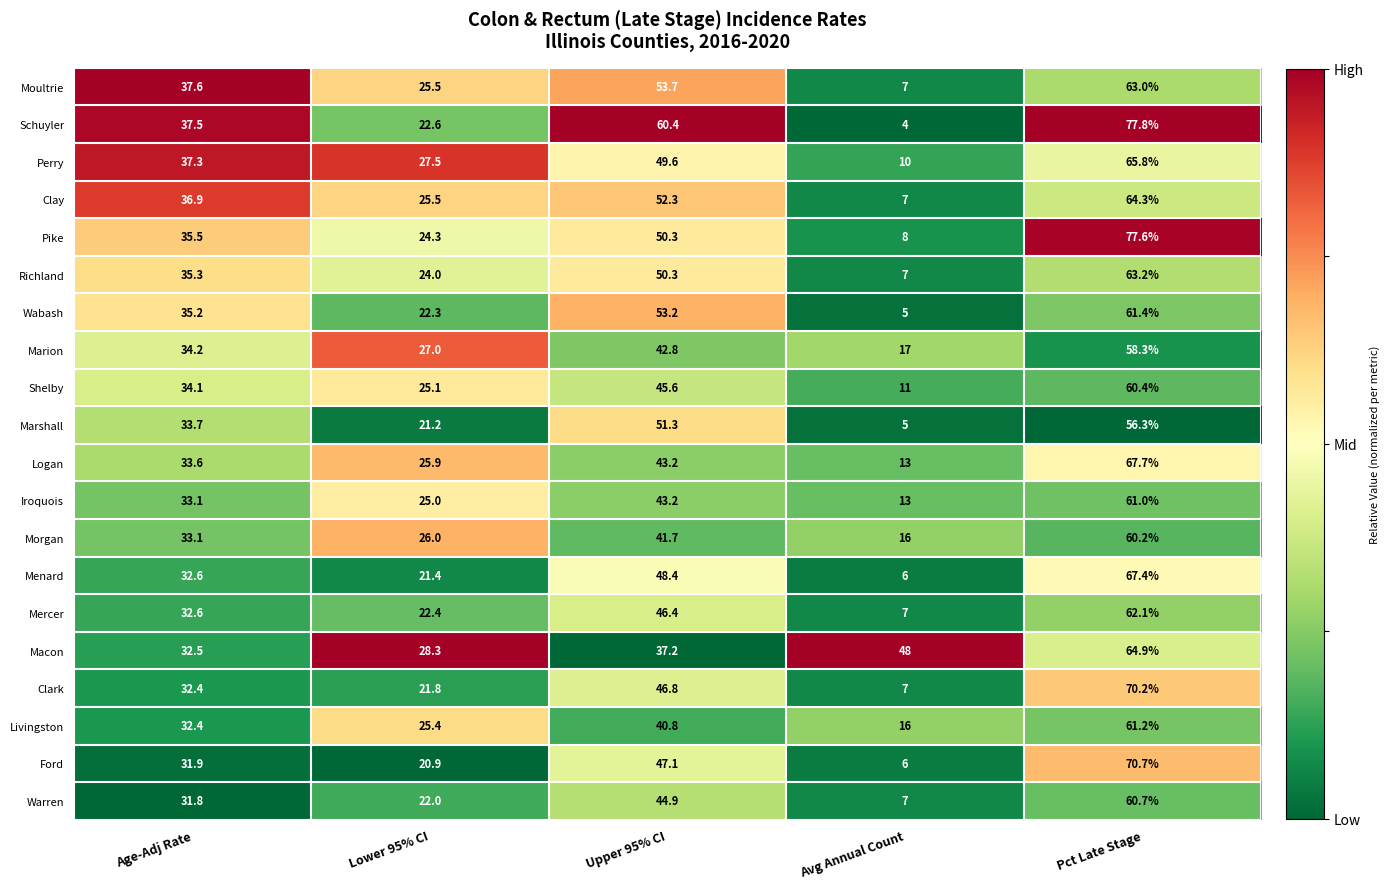

At Pct Late Stage, list the series in order from smallest to largest.

Marshall, Marion, Morgan, Shelby, Warren, Iroquois, Livingston, Wabash, Mercer, Moultrie, Richland, Clay, Macon, Perry, Menard, Logan, Clark, Ford, Pike, Schuyler